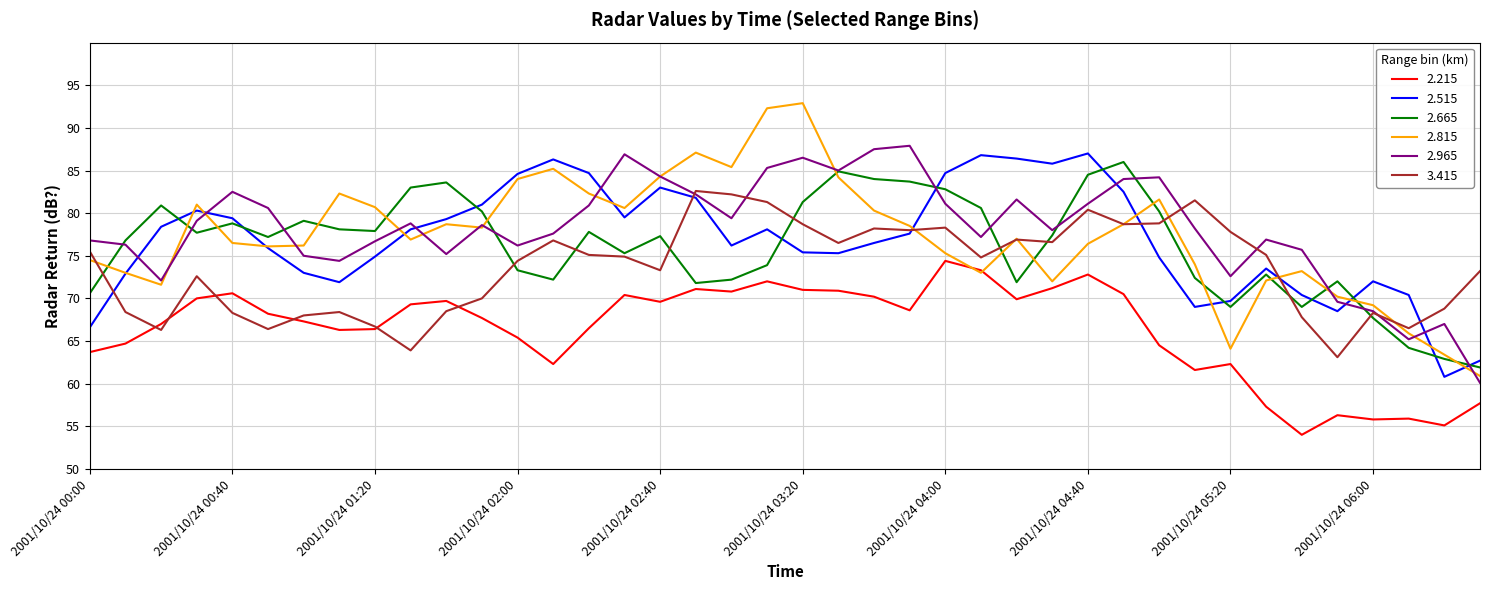

Which series has the largest range (max minus min)?

2.815